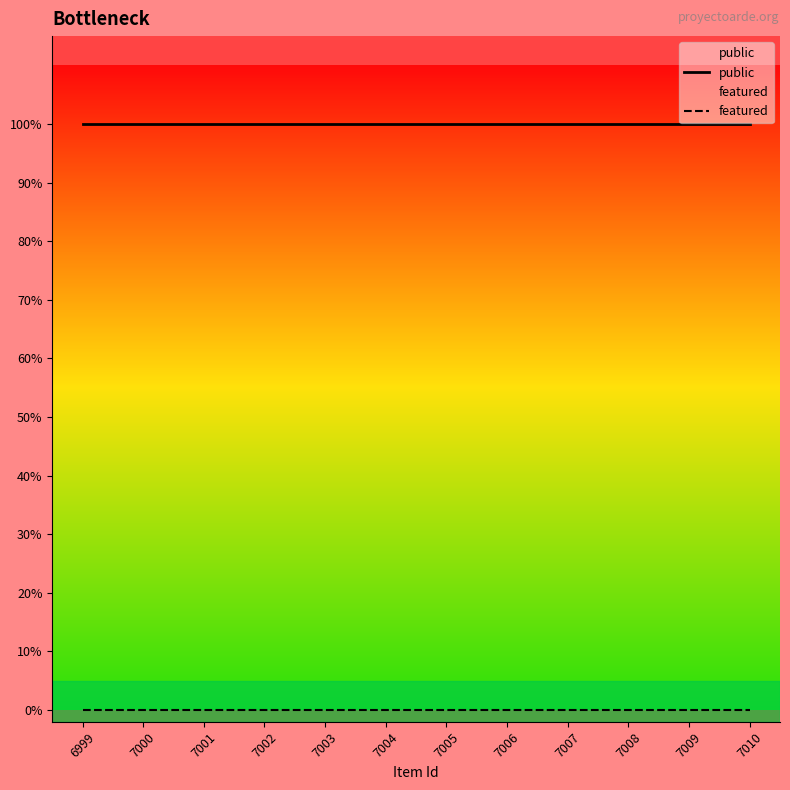

The value of public at 7003 is 2. True or false?

False